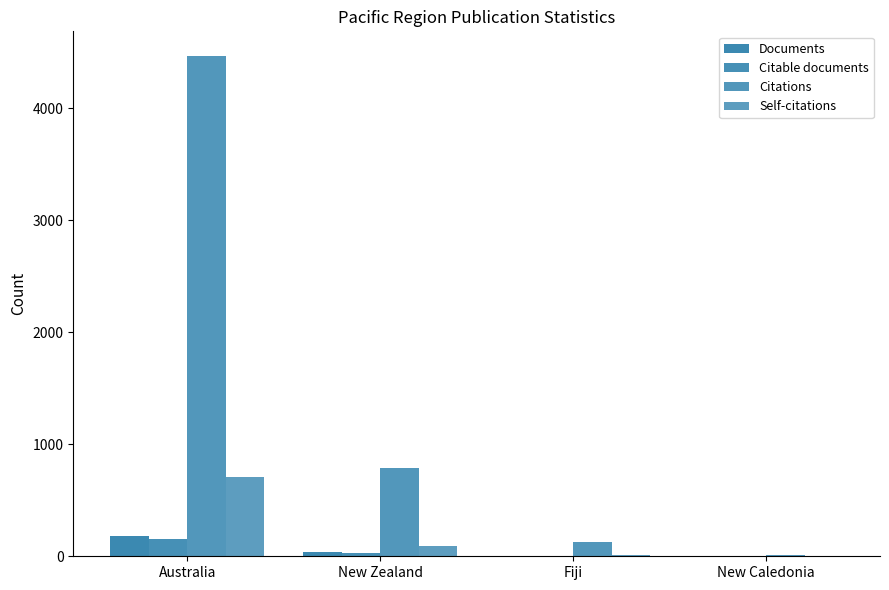

What is the smallest value displayed?

1